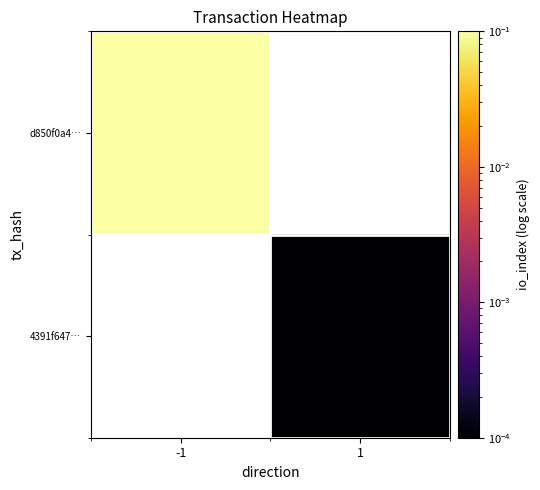

At which label does d850f0a4… reach its minimum?

-1